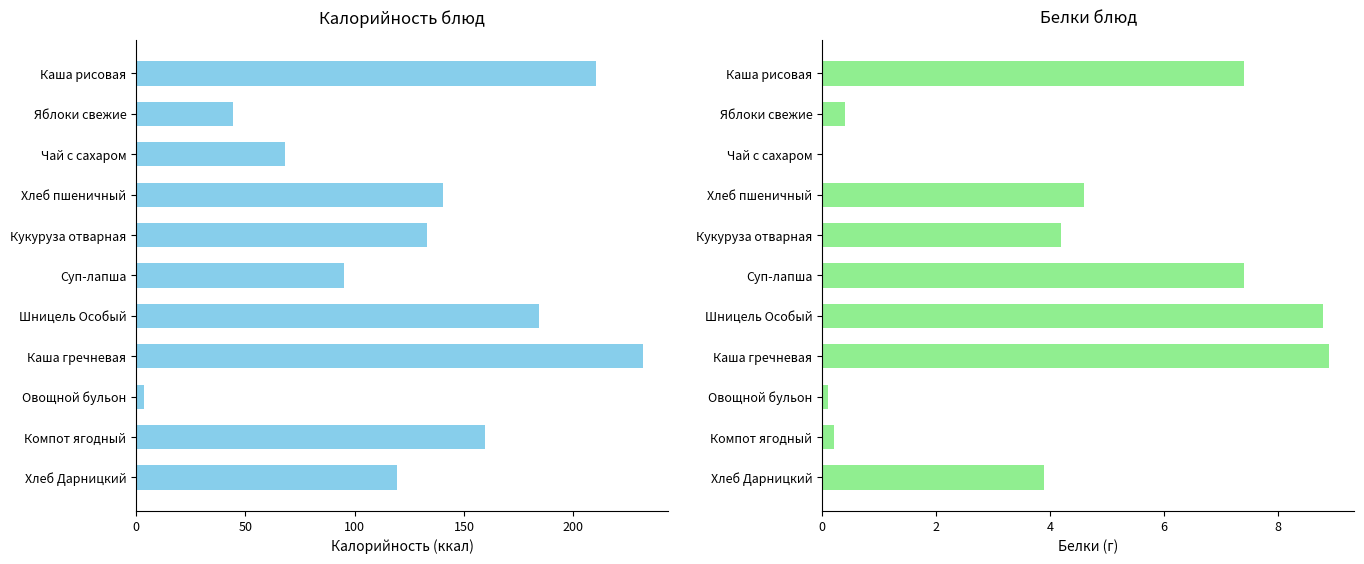

List the series in order of their peak value, highest first.

Калорийность, Белки